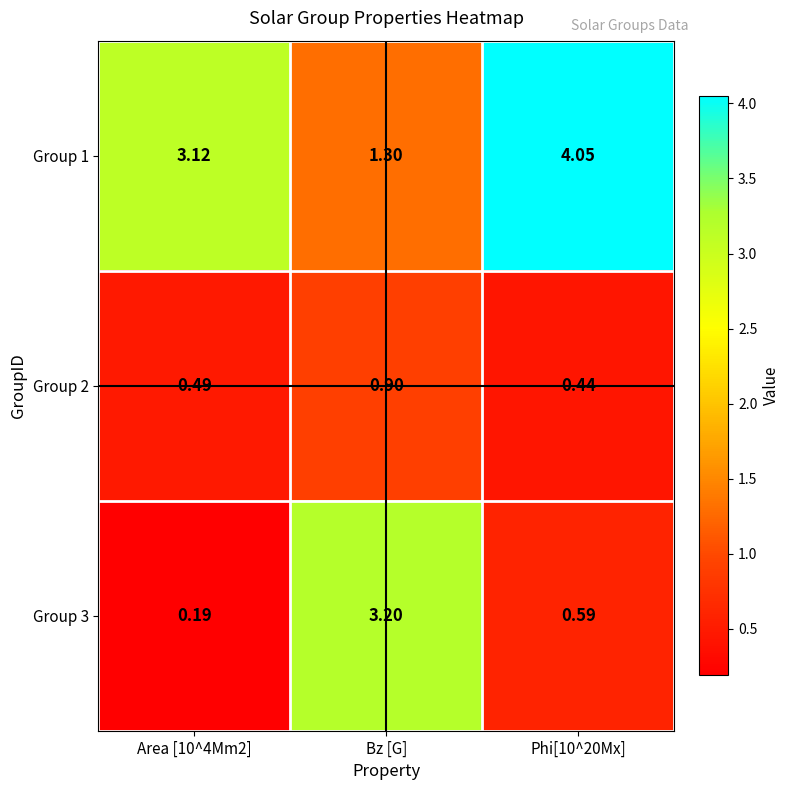

At which category is the sum across all series the highest?

Bz [G]